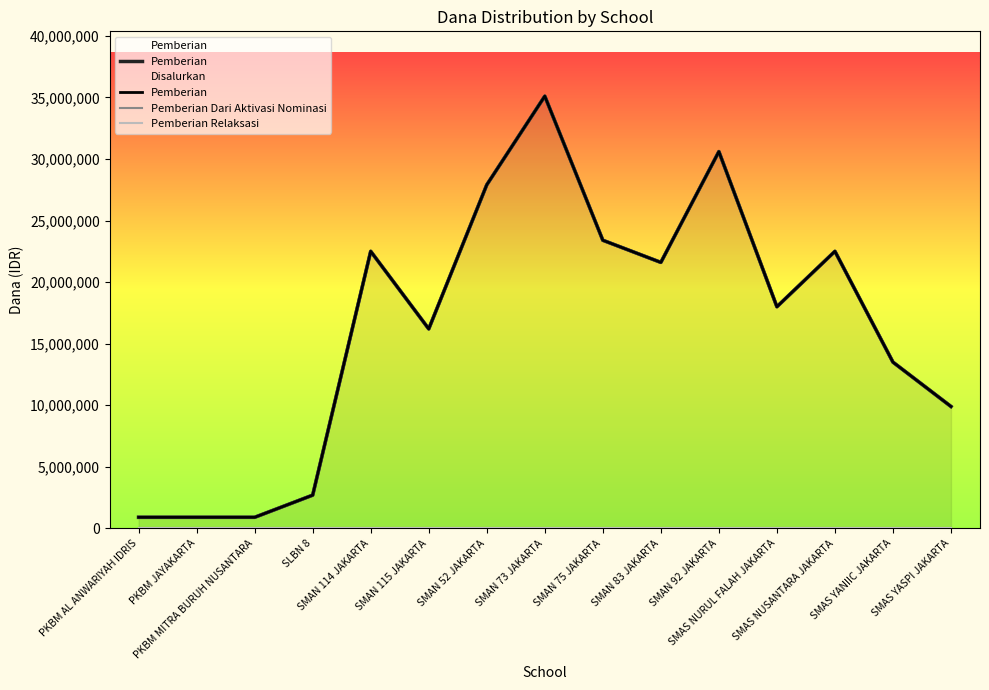

Count the number of categories in the chart.

15